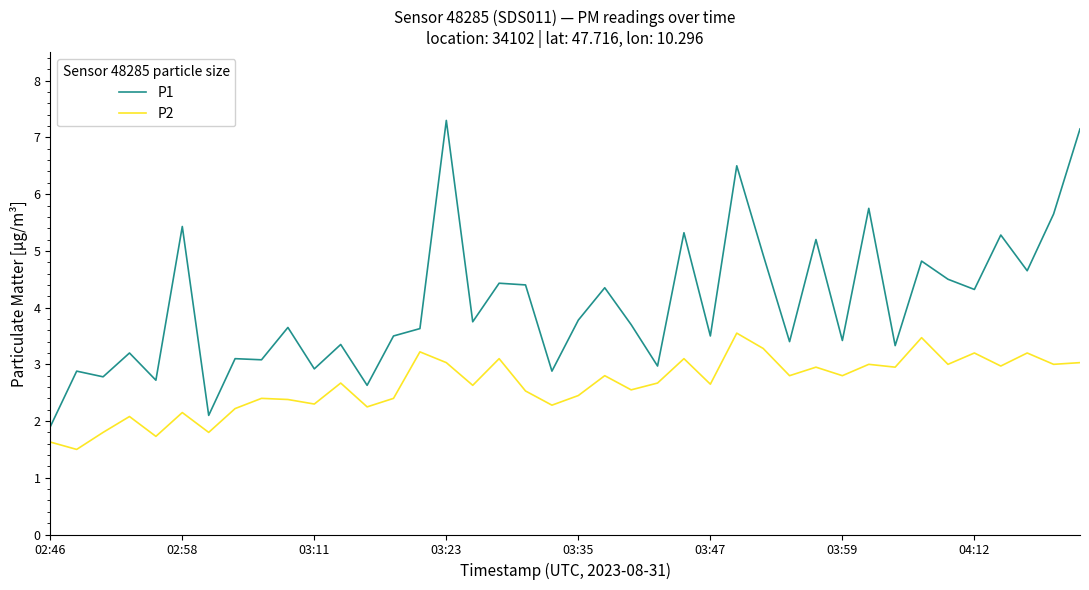

What is the difference between the maximum and minimum values in the P1 series?

5.4